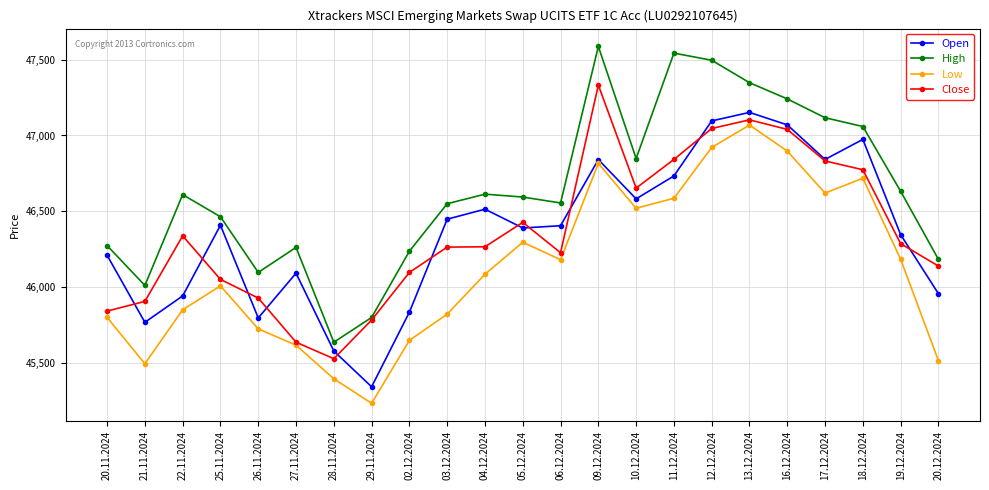

Read the Close value at 10.12.2024.

46653